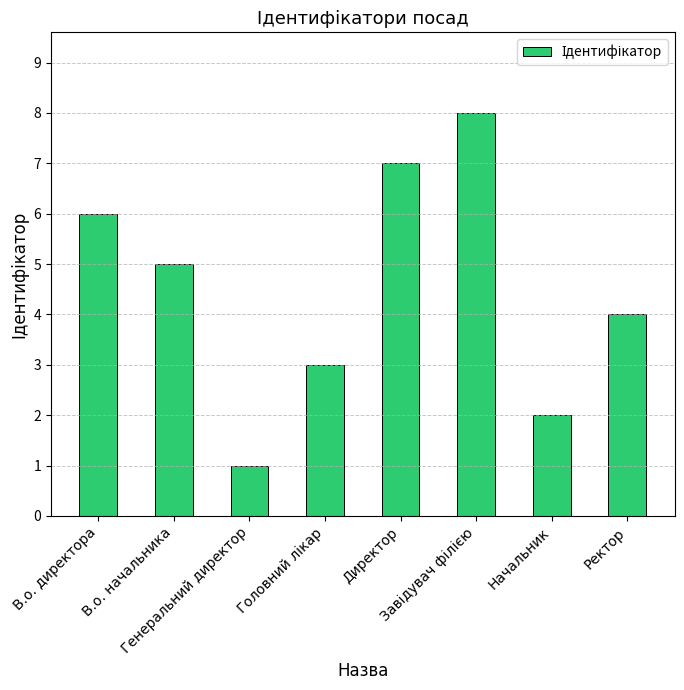

What is the difference between the maximum and minimum values?

7